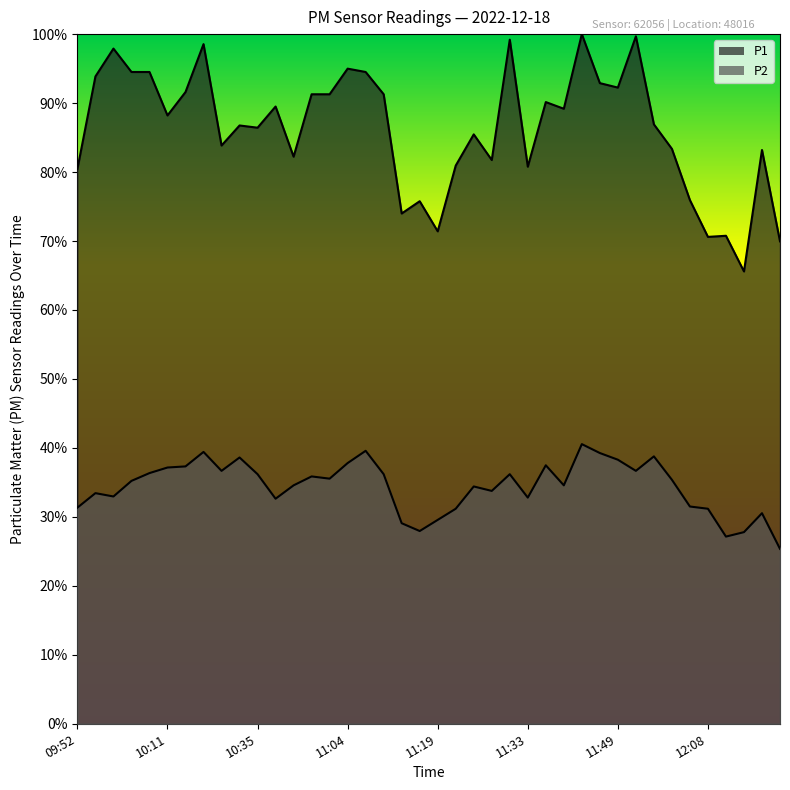

Which category has the lowest value across all series?

12:36